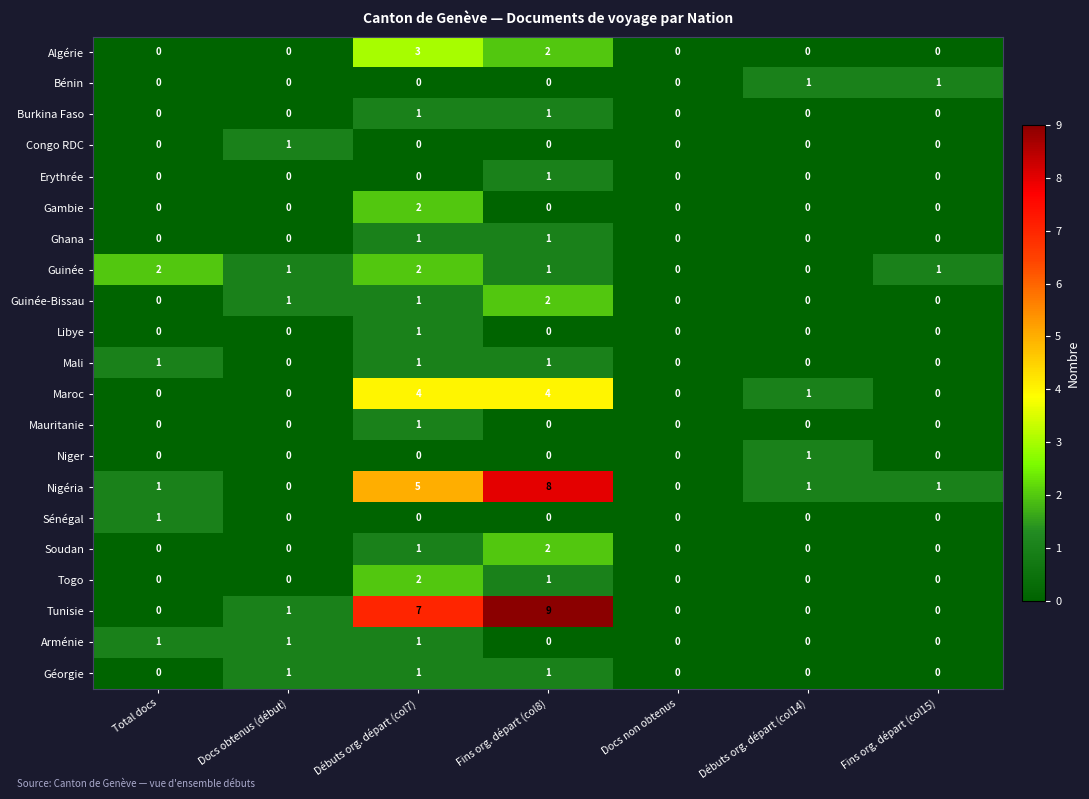

Which series has the largest range (max minus min)?

Tunisie